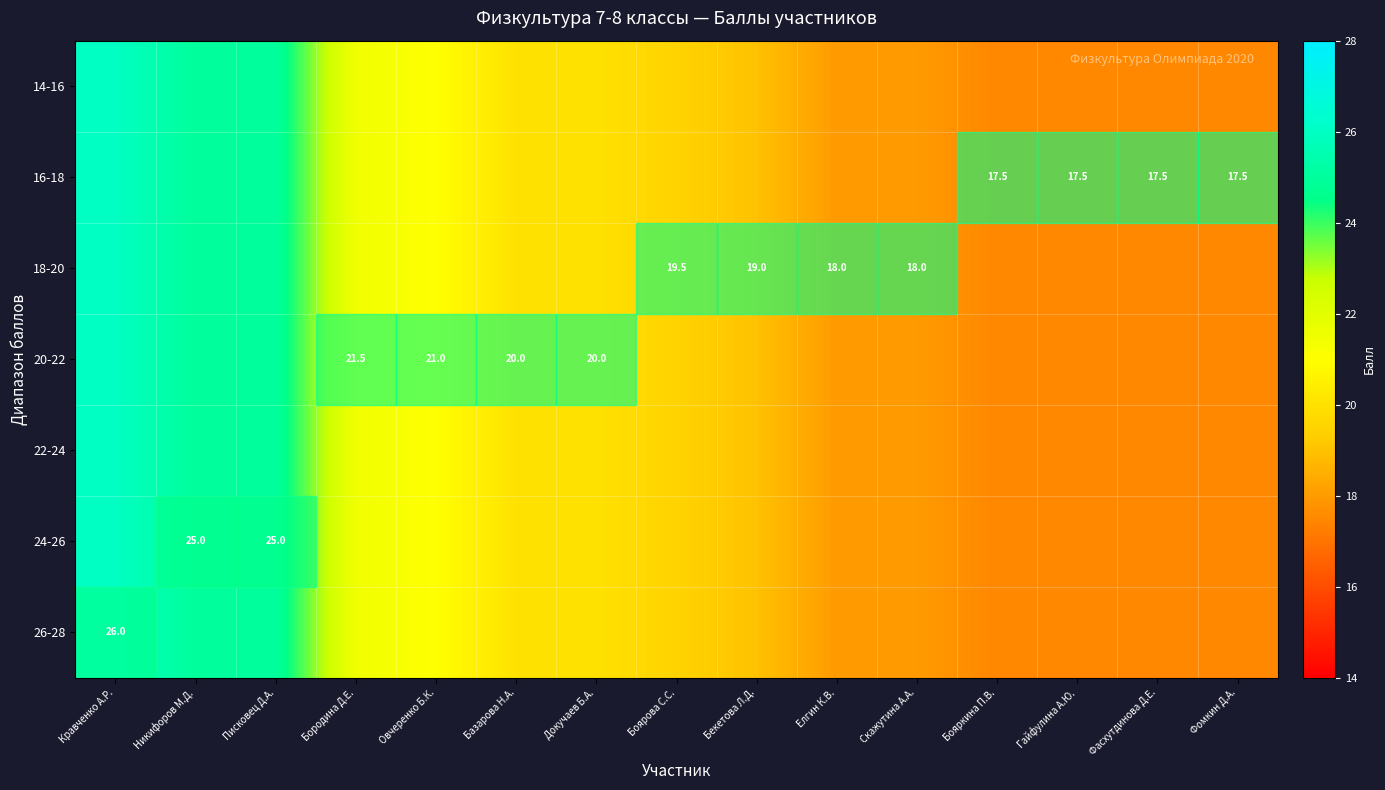

What is the sum of the 18-20 values at Скажутина А.А. and Елгин К.В.?

36.0